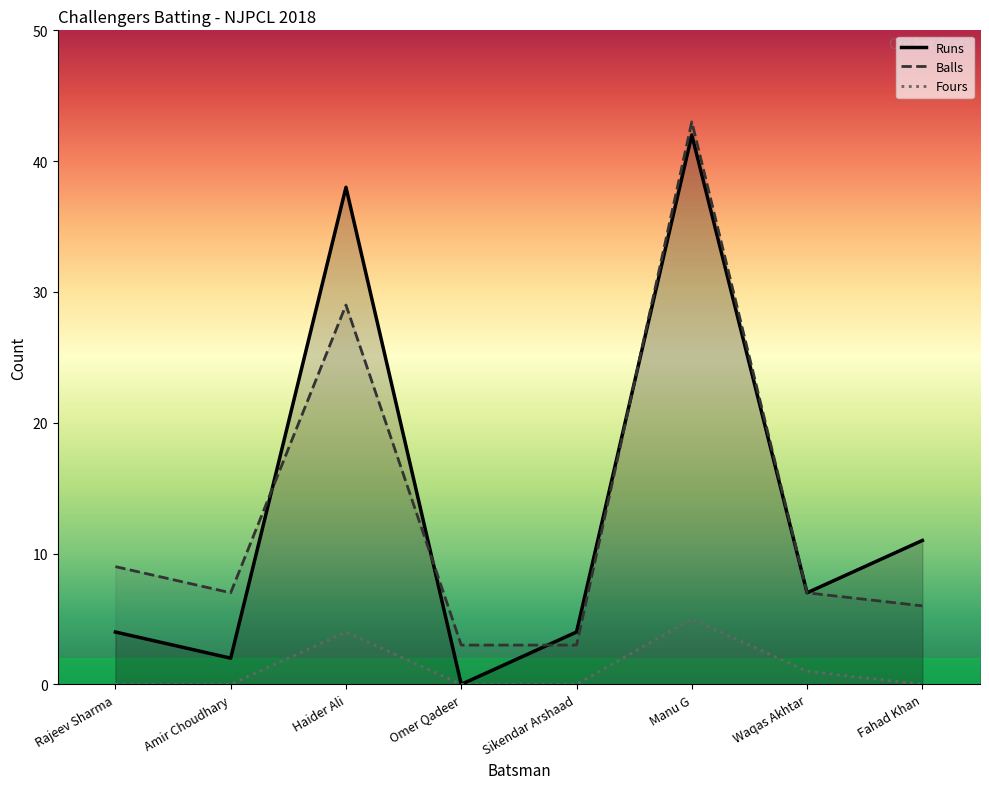

Does the chart have visible grid lines?

No